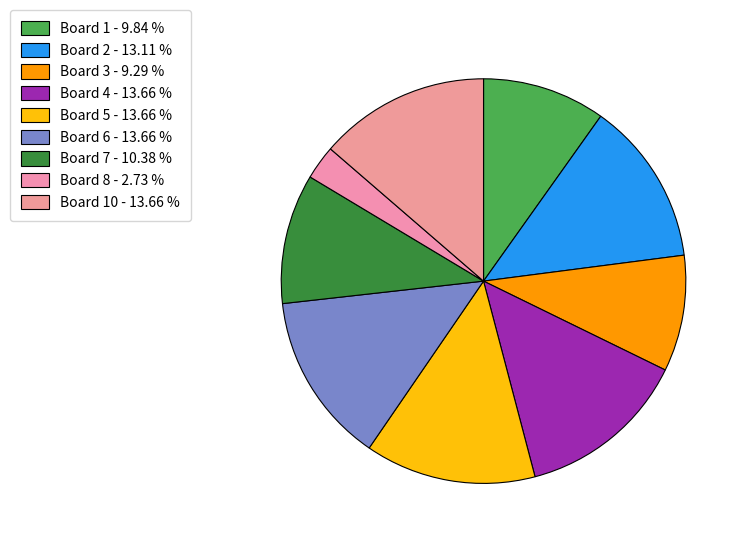

How many segments does this pie chart have?

9